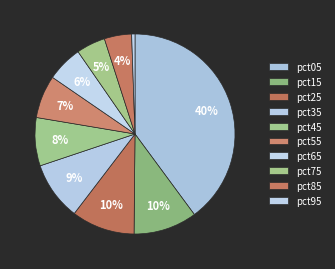

True or false: pct05 accounts for 40% of the total.

True